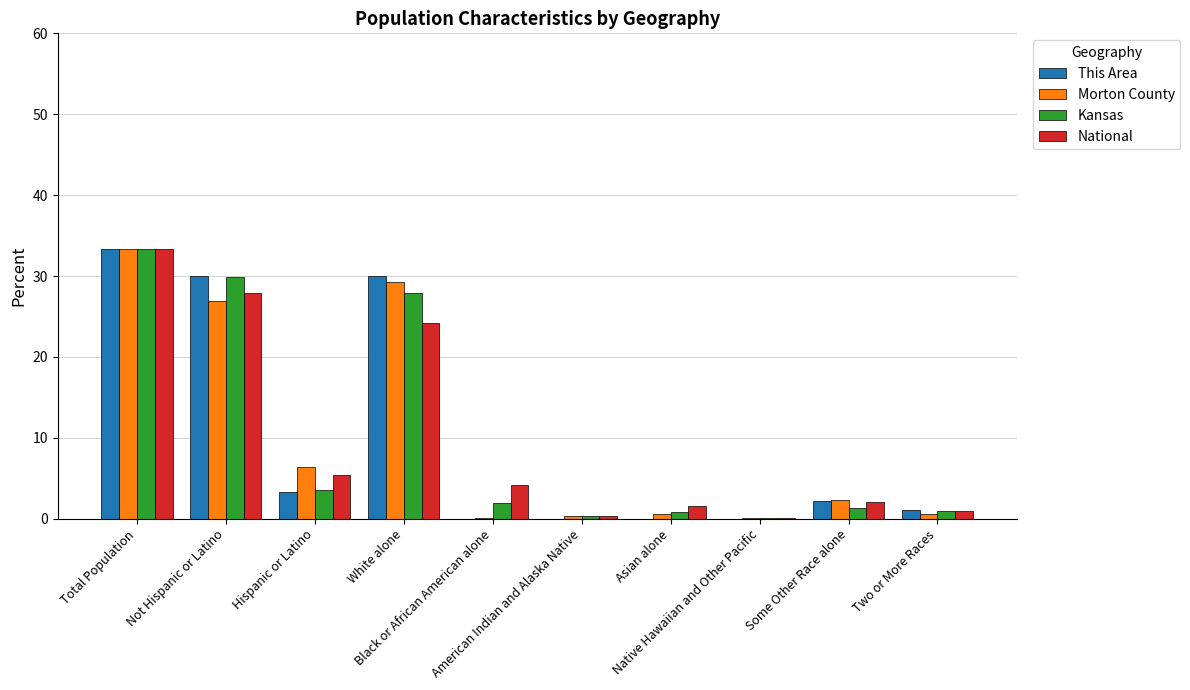

Which series has the widest spread of values?

This Area